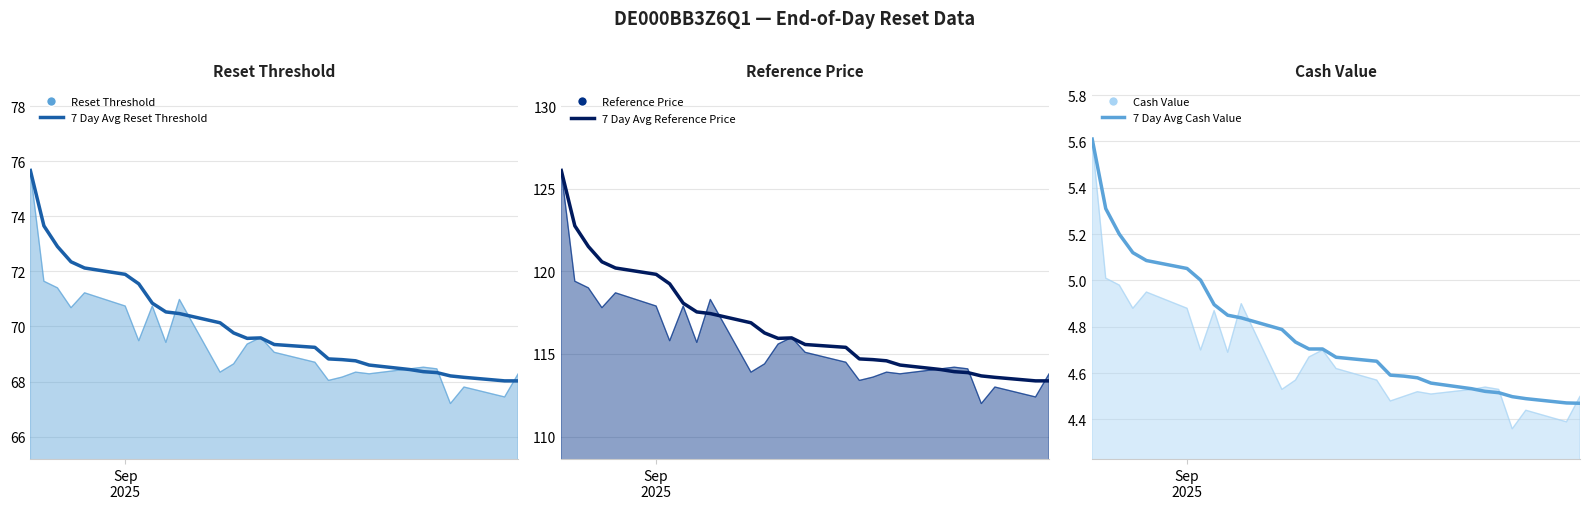

How many lines are shown in the chart?

6